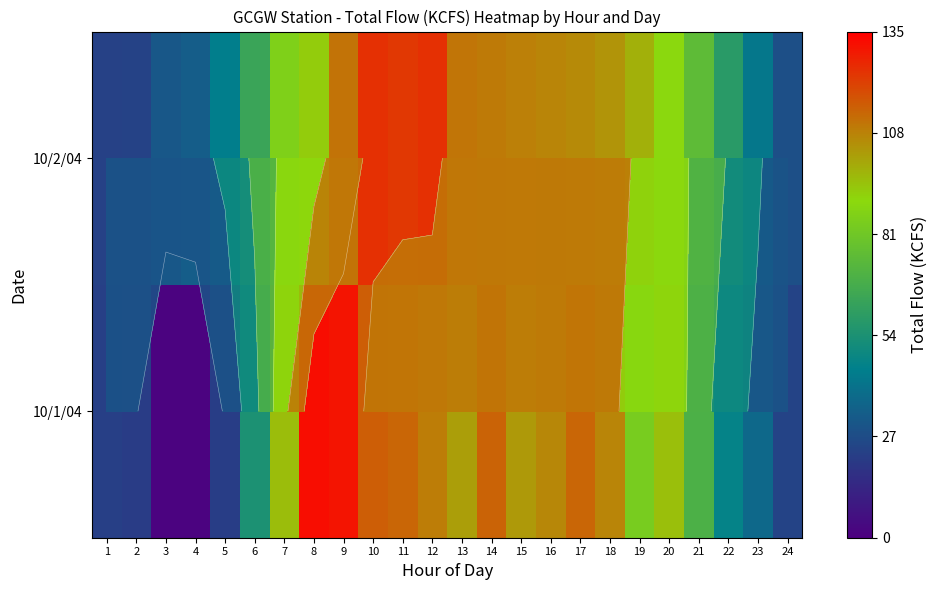

What is the sum of the 10/2/04 values at 10 and 14?

233.9